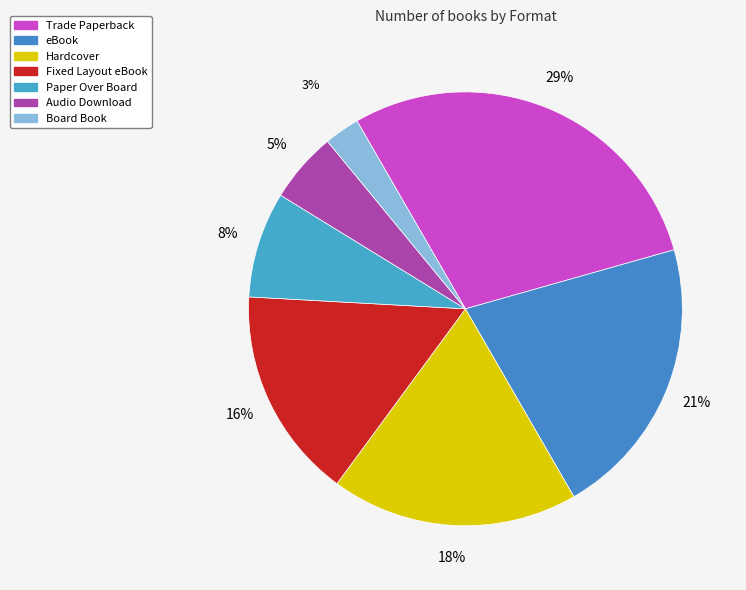

The Audio Download slice represents 5% of the pie. True or false?

True